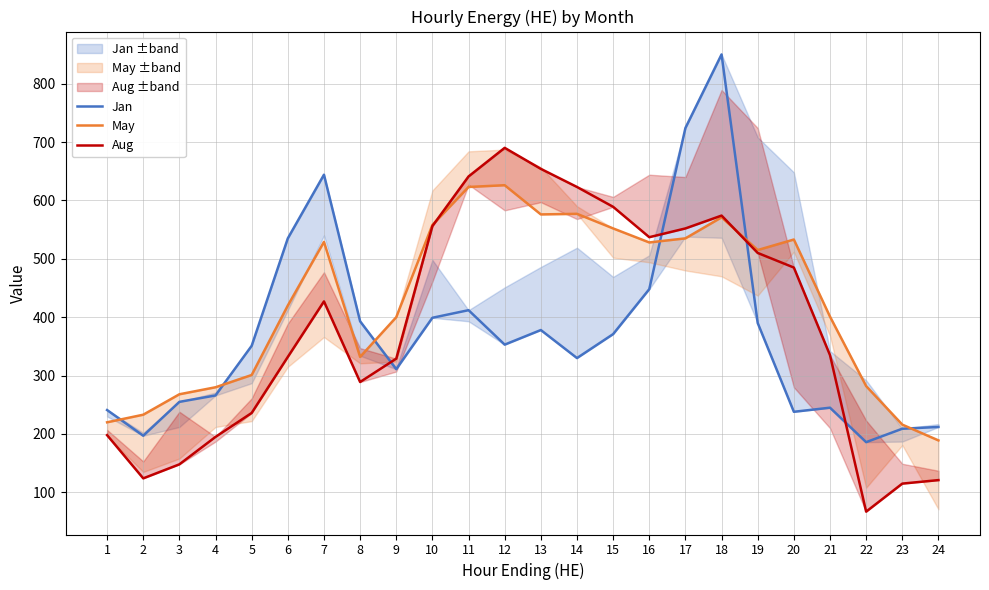

The May series shows 216 at 23. True or false?

True